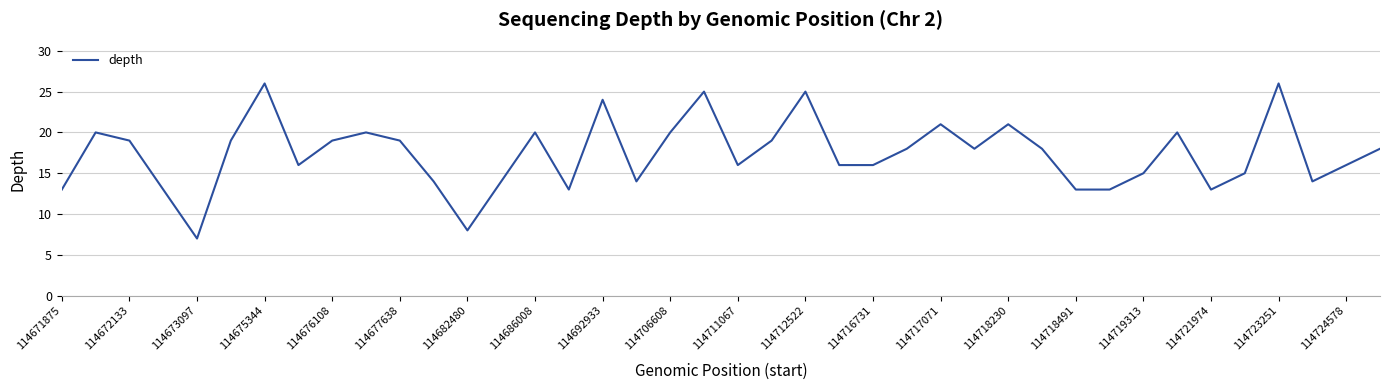

What is the greatest value displayed?

26